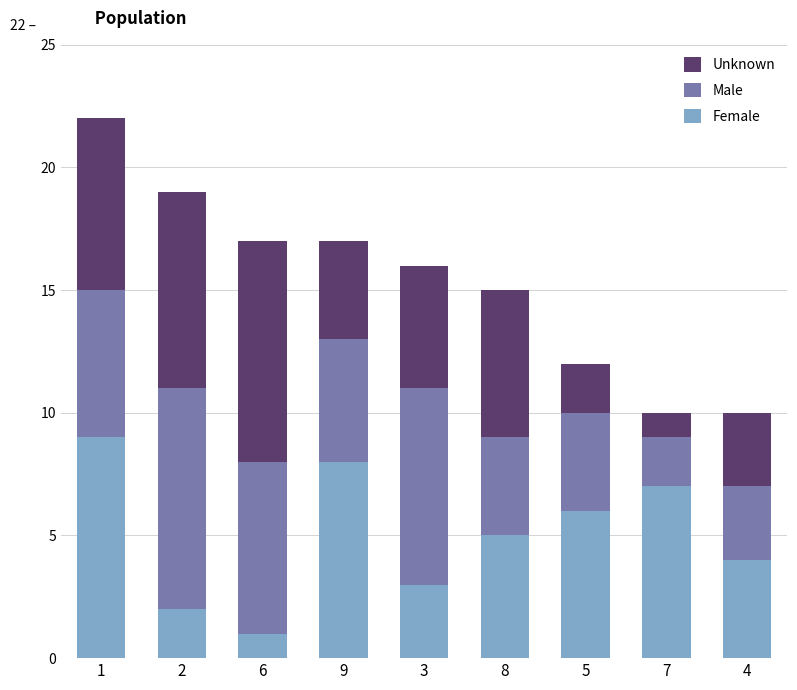

What is the average value of the Female series?

5